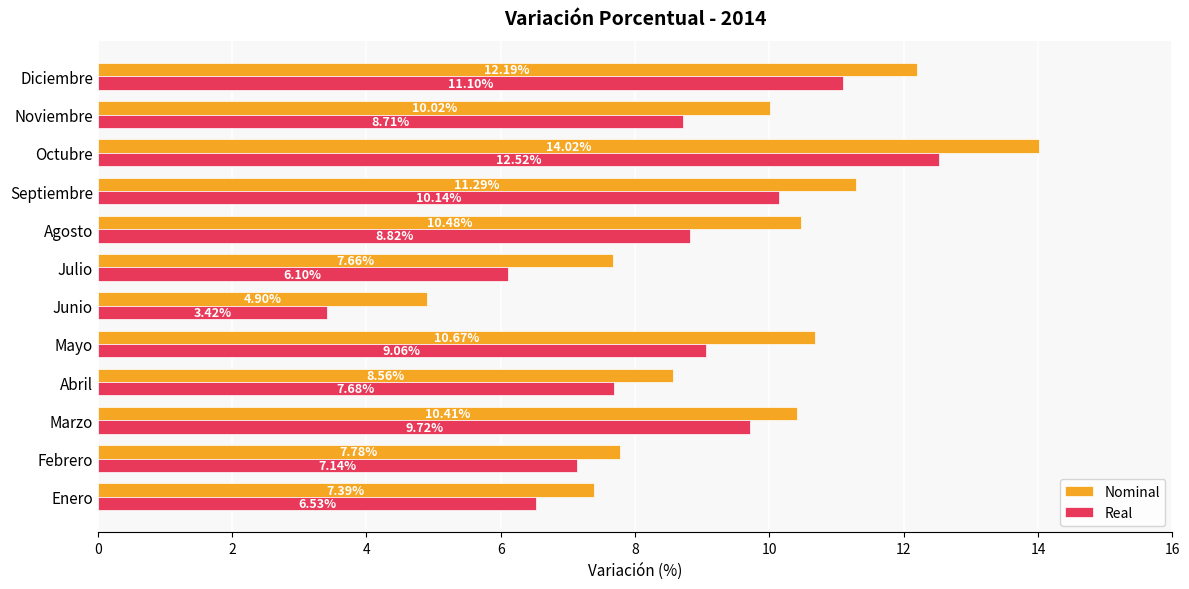

Where is Real nearest to the value 7?

Febrero